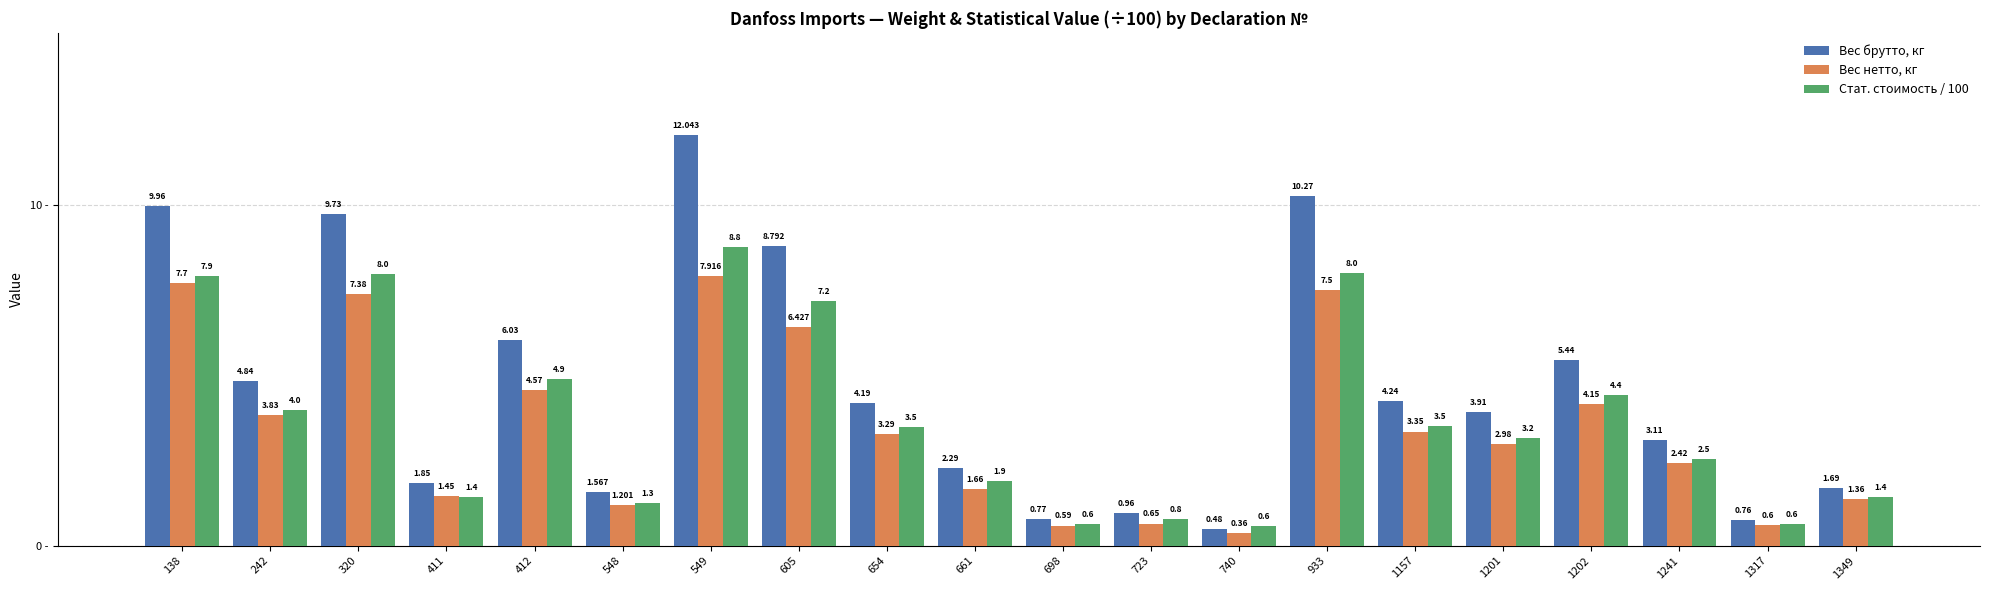

Is the value of Стат. стоимость / 100 at 138 greater than the value of Вес брутто, кг at 605?

No